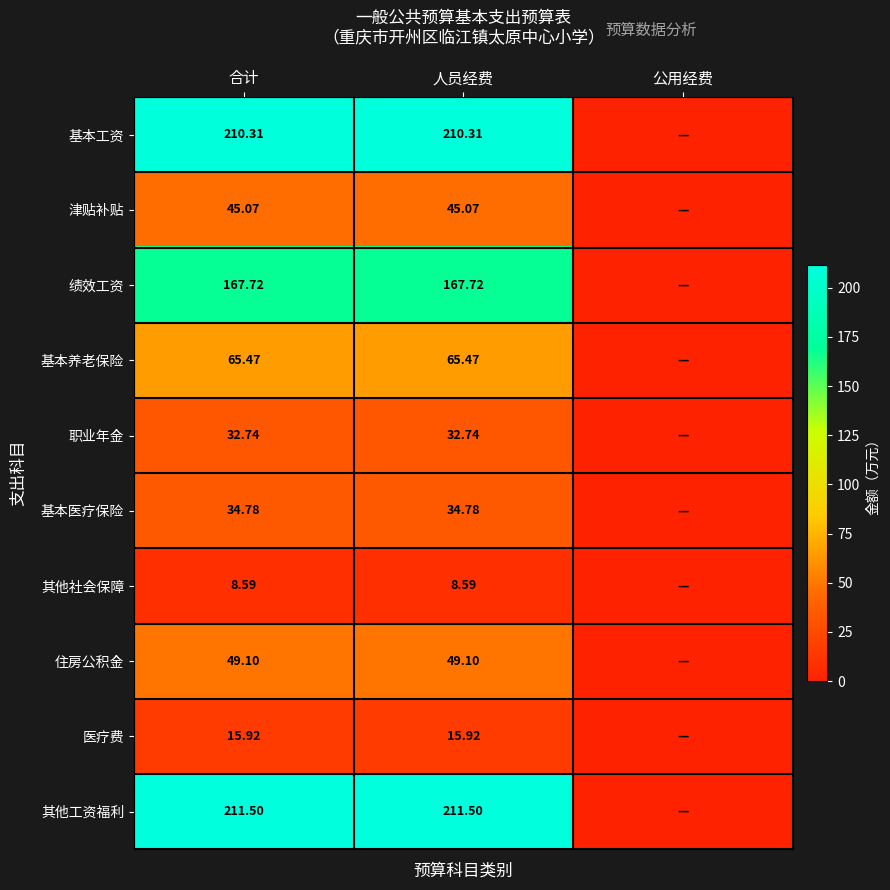

Is it true that 津贴补贴 equals 10.8 at 人员经费?

False